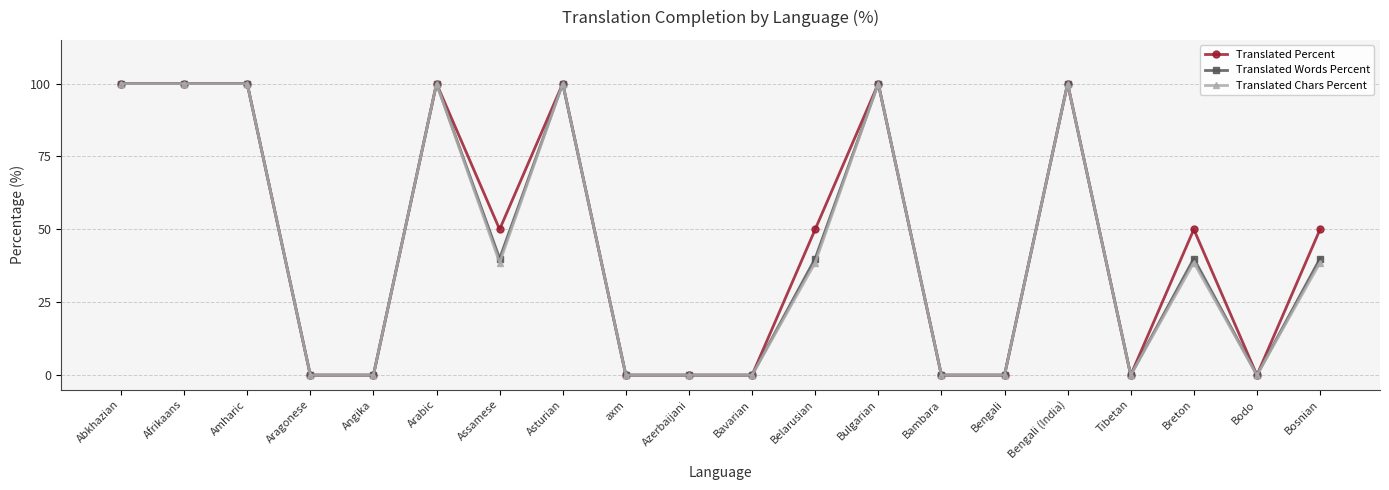

Is the value of Translated Words Percent at Breton greater than the value of Translated Chars Percent at Amharic?

No